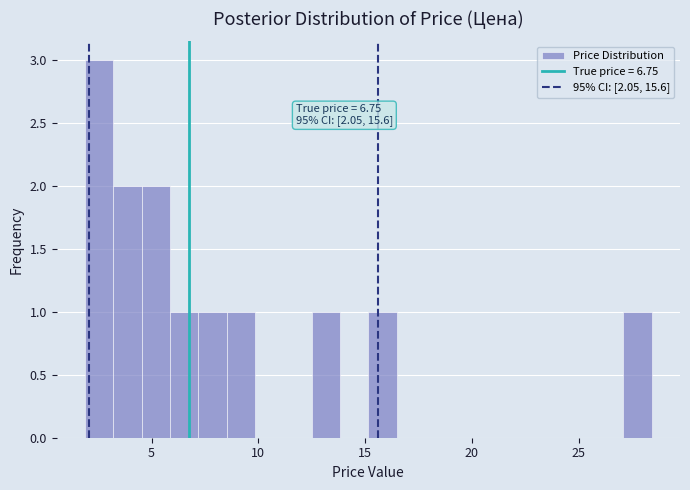

Around what value on the x-axis is the tallest bar? Give the approximate position of its centre, as read against the axis.

2.5